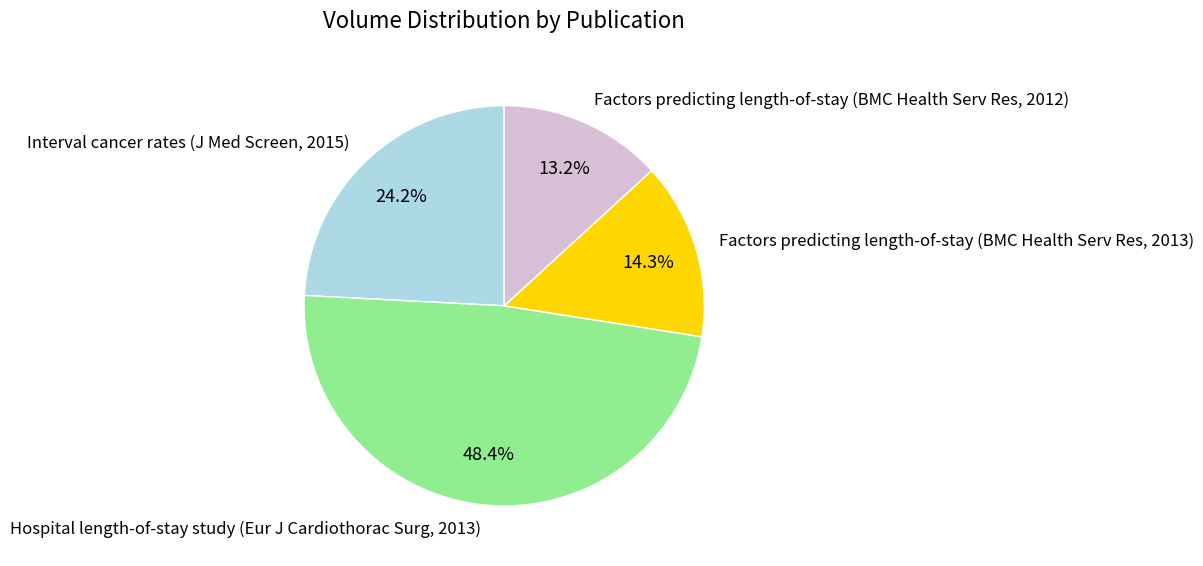

To the nearest percent, what percentage of the pie is Interval cancer rates (J Med Screen, 2015)?

24%